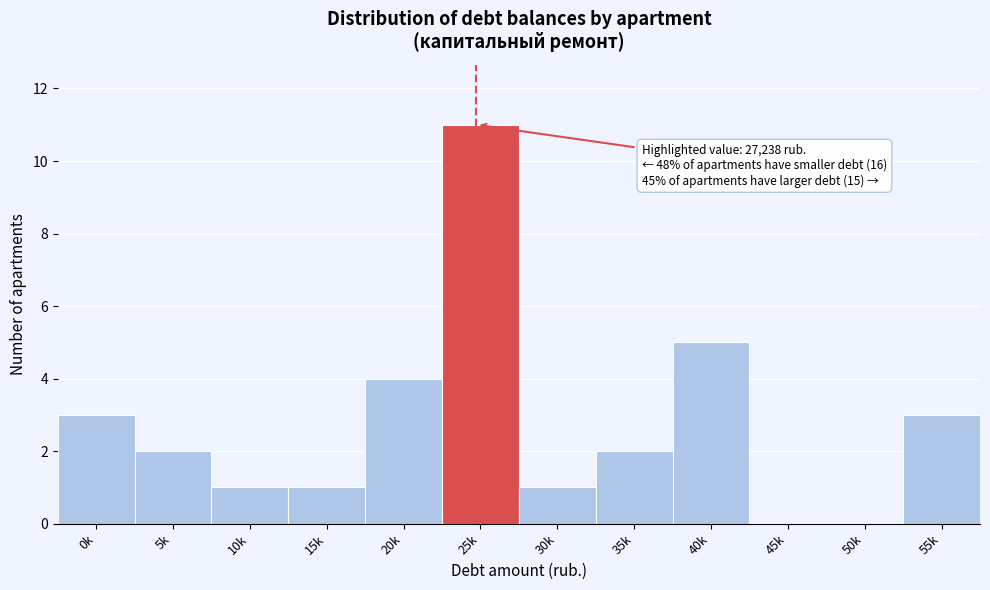

Reading right to left, what are all the values shown in this chart?

55k=3	50k=0	45k=0	40k=5	35k=2	30k=1	25k=11	20k=4	15k=1	10k=1	5k=2	0k=3